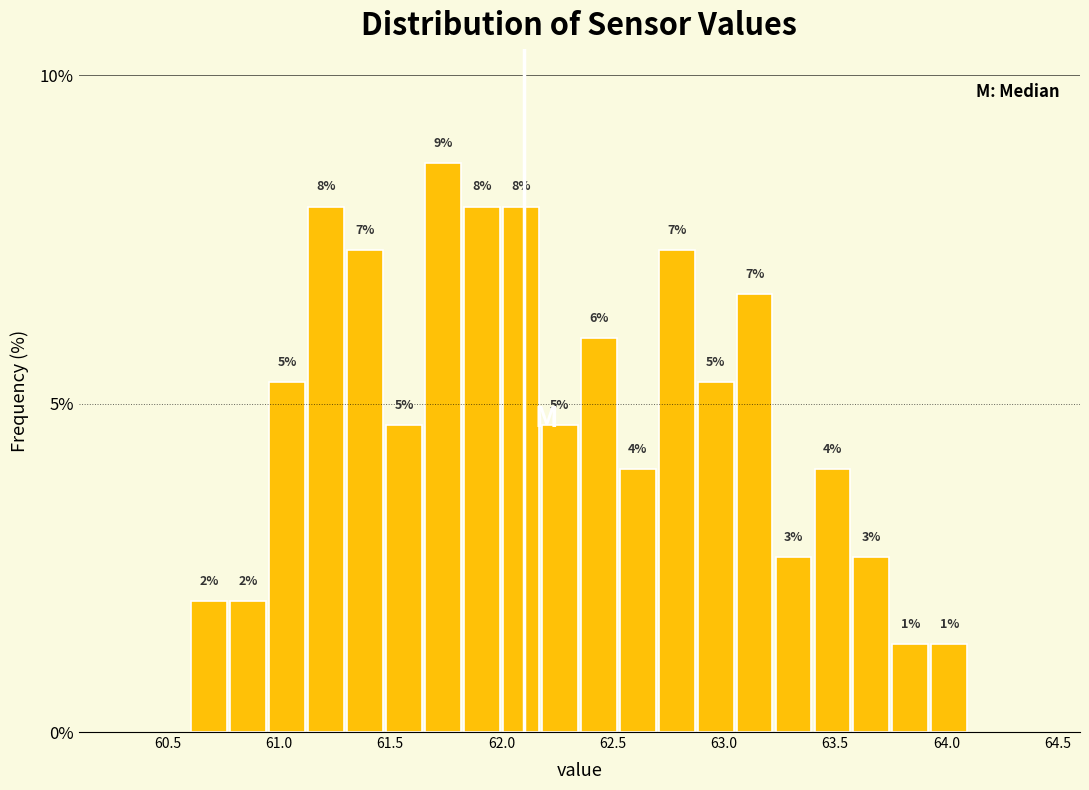

Read against the x-axis, roughly where is the centre of the tallest bar?

61.75